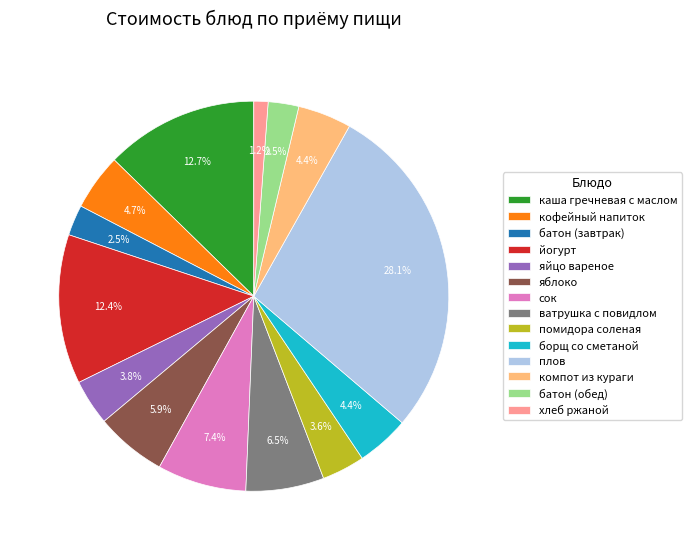

Count the number of slices in the pie.

14